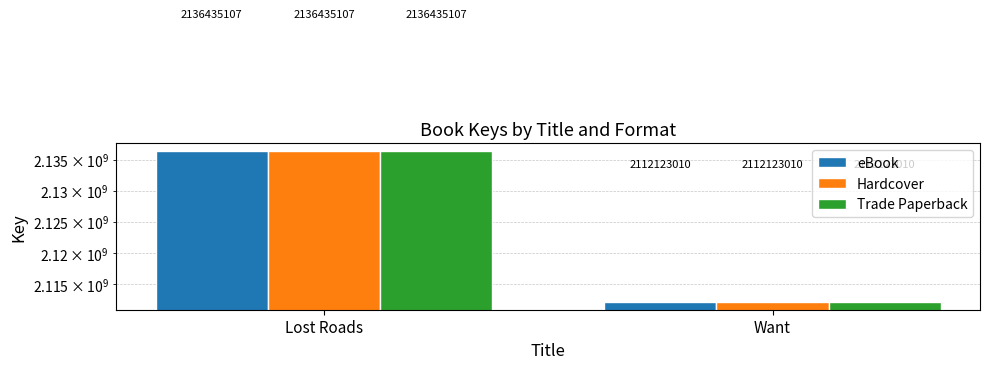

Which series has the largest range (max minus min)?

eBook